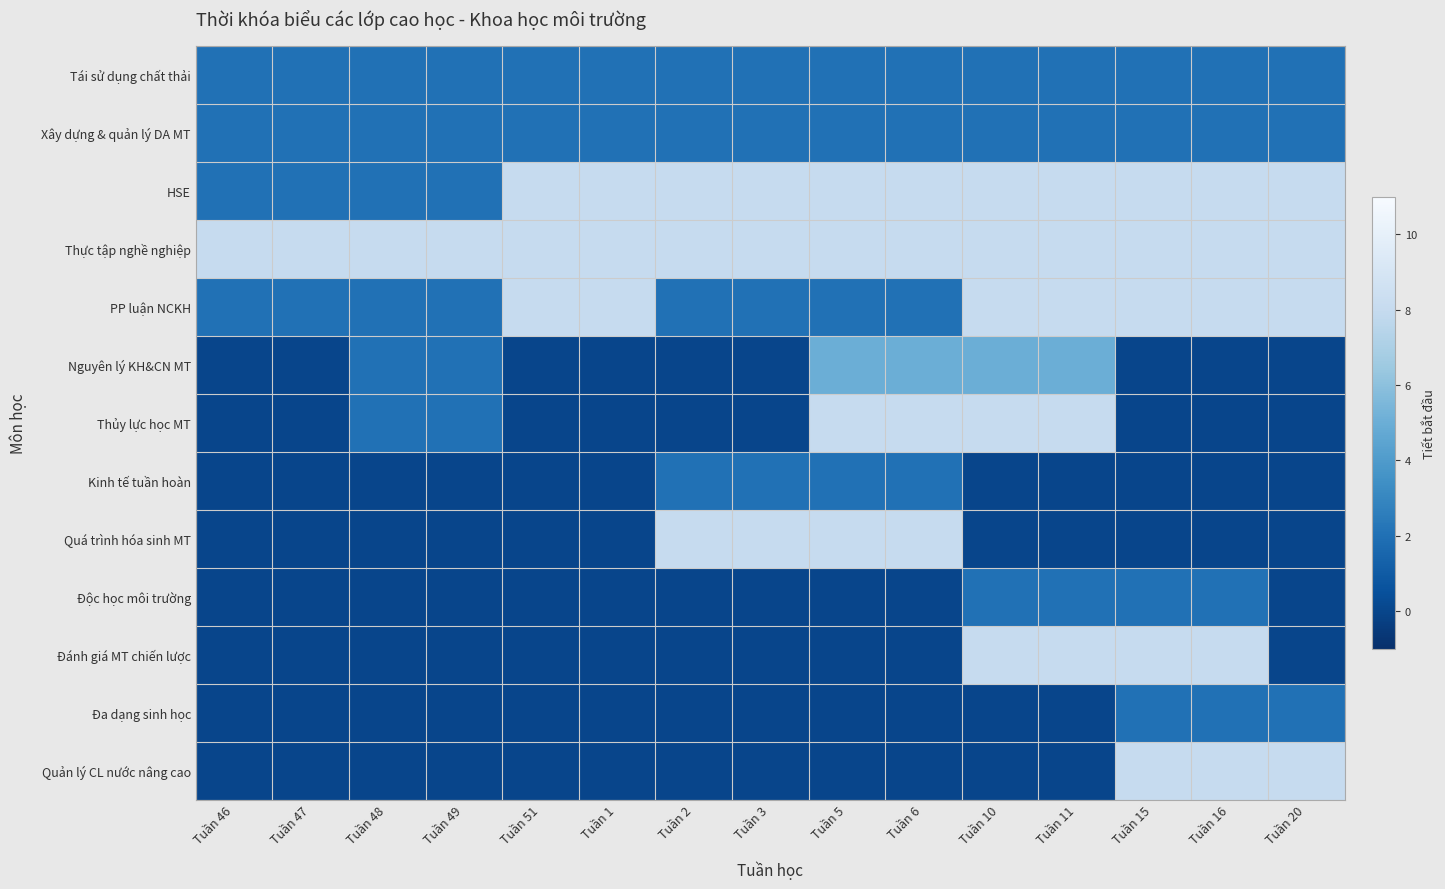

Reading left to right, transcribe all the data shown in this chart.

Tái sử dụng chất thải: Tuần 46=2	Tuần 47=2	Tuần 48=2	Tuần 49=2	Tuần 51=2	Tuần 1=2	Tuần 2=2	Tuần 3=2	Tuần 5=2	Tuần 6=2	Tuần 10=2	Tuần 11=2	Tuần 15=2	Tuần 16=2	Tuần 20=2
Xây dựng & quản lý DA MT: Tuần 46=2	Tuần 47=2	Tuần 48=2	Tuần 49=2	Tuần 51=2	Tuần 1=2	Tuần 2=2	Tuần 3=2	Tuần 5=2	Tuần 6=2	Tuần 10=2	Tuần 11=2	Tuần 15=2	Tuần 16=2	Tuần 20=2
HSE: Tuần 46=2	Tuần 47=2	Tuần 48=2	Tuần 49=2	Tuần 51=8	Tuần 1=8	Tuần 2=8	Tuần 3=8	Tuần 5=8	Tuần 6=8	Tuần 10=8	Tuần 11=8	Tuần 15=8	Tuần 16=8	Tuần 20=8
Thực tập nghề nghiệp: Tuần 46=8	Tuần 47=8	Tuần 48=8	Tuần 49=8	Tuần 51=8	Tuần 1=8	Tuần 2=8	Tuần 3=8	Tuần 5=8	Tuần 6=8	Tuần 10=8	Tuần 11=8	Tuần 15=8	Tuần 16=8	Tuần 20=8
PP luận NCKH: Tuần 46=2	Tuần 47=2	Tuần 48=2	Tuần 49=2	Tuần 51=8	Tuần 1=8	Tuần 2=2	Tuần 3=2	Tuần 5=2	Tuần 6=2	Tuần 10=8	Tuần 11=8	Tuần 15=8	Tuần 16=8	Tuần 20=8
Nguyên lý KH&CN MT: Tuần 46=0	Tuần 47=0	Tuần 48=2	Tuần 49=2	Tuần 51=0	Tuần 1=0	Tuần 2=0	Tuần 3=0	Tuần 5=5	Tuần 6=5	Tuần 10=5	Tuần 11=5	Tuần 15=0	Tuần 16=0	Tuần 20=0
Thủy lực học MT: Tuần 46=0	Tuần 47=0	Tuần 48=2	Tuần 49=2	Tuần 51=0	Tuần 1=0	Tuần 2=0	Tuần 3=0	Tuần 5=8	Tuần 6=8	Tuần 10=8	Tuần 11=8	Tuần 15=0	Tuần 16=0	Tuần 20=0
Kinh tế tuần hoàn: Tuần 46=0	Tuần 47=0	Tuần 48=0	Tuần 49=0	Tuần 51=0	Tuần 1=0	Tuần 2=2	Tuần 3=2	Tuần 5=2	Tuần 6=2	Tuần 10=0	Tuần 11=0	Tuần 15=0	Tuần 16=0	Tuần 20=0
Quá trình hóa sinh MT: Tuần 46=0	Tuần 47=0	Tuần 48=0	Tuần 49=0	Tuần 51=0	Tuần 1=0	Tuần 2=8	Tuần 3=8	Tuần 5=8	Tuần 6=8	Tuần 10=0	Tuần 11=0	Tuần 15=0	Tuần 16=0	Tuần 20=0
Độc học môi trường: Tuần 46=0	Tuần 47=0	Tuần 48=0	Tuần 49=0	Tuần 51=0	Tuần 1=0	Tuần 2=0	Tuần 3=0	Tuần 5=0	Tuần 6=0	Tuần 10=2	Tuần 11=2	Tuần 15=2	Tuần 16=2	Tuần 20=0
Đánh giá MT chiến lược: Tuần 46=0	Tuần 47=0	Tuần 48=0	Tuần 49=0	Tuần 51=0	Tuần 1=0	Tuần 2=0	Tuần 3=0	Tuần 5=0	Tuần 6=0	Tuần 10=8	Tuần 11=8	Tuần 15=8	Tuần 16=8	Tuần 20=0
Đa dạng sinh học: Tuần 46=0	Tuần 47=0	Tuần 48=0	Tuần 49=0	Tuần 51=0	Tuần 1=0	Tuần 2=0	Tuần 3=0	Tuần 5=0	Tuần 6=0	Tuần 10=0	Tuần 11=0	Tuần 15=2	Tuần 16=2	Tuần 20=2
Quản lý CL nước nâng cao: Tuần 46=0	Tuần 47=0	Tuần 48=0	Tuần 49=0	Tuần 51=0	Tuần 1=0	Tuần 2=0	Tuần 3=0	Tuần 5=0	Tuần 6=0	Tuần 10=0	Tuần 11=0	Tuần 15=8	Tuần 16=8	Tuần 20=8